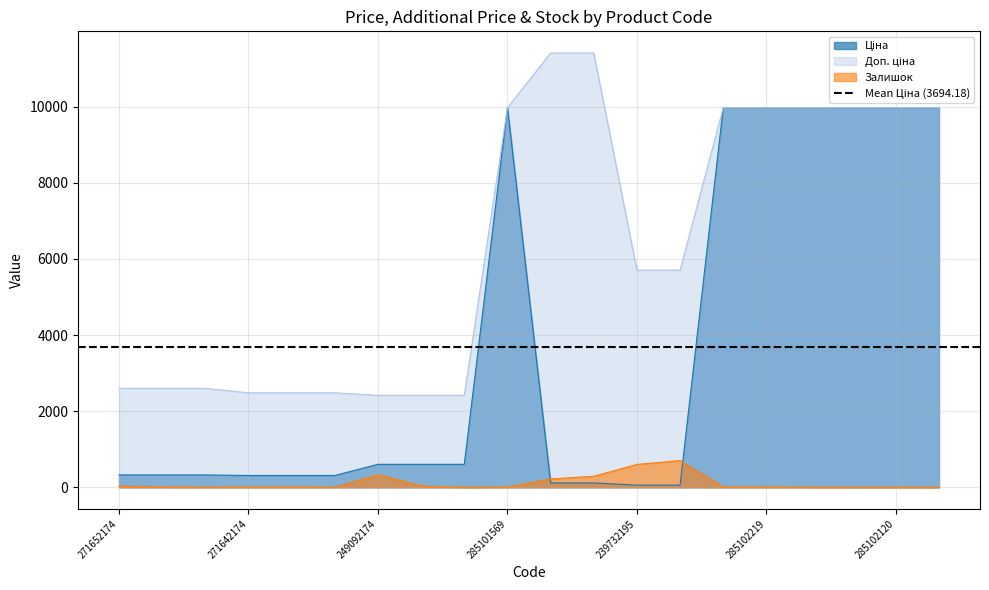

True or false: Залишок has a value of -477.8 at 285102120.

False